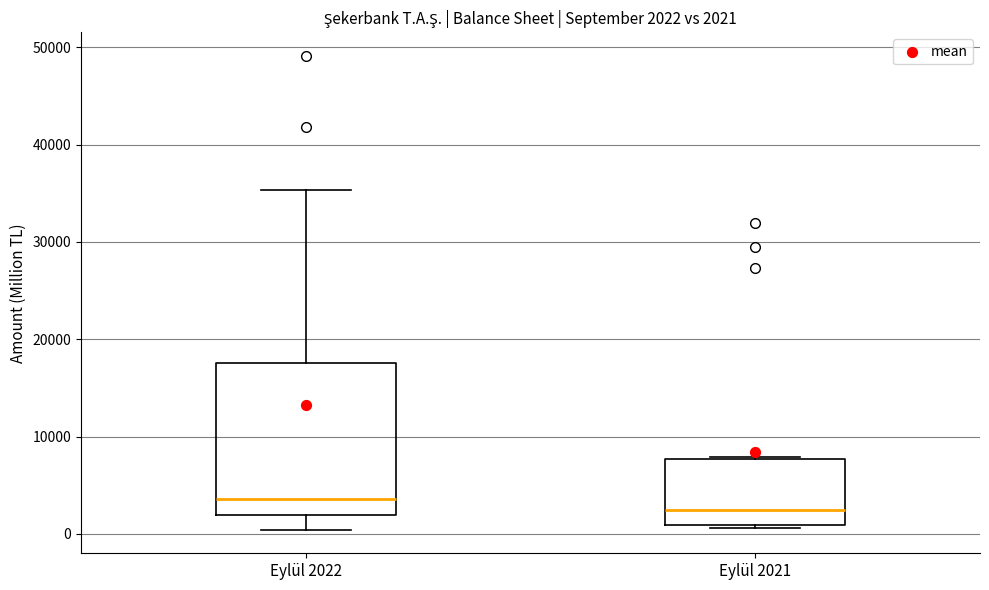

Comparing the boxes themselves (not the whiskers), which one is the tallest?

Eylül 2022